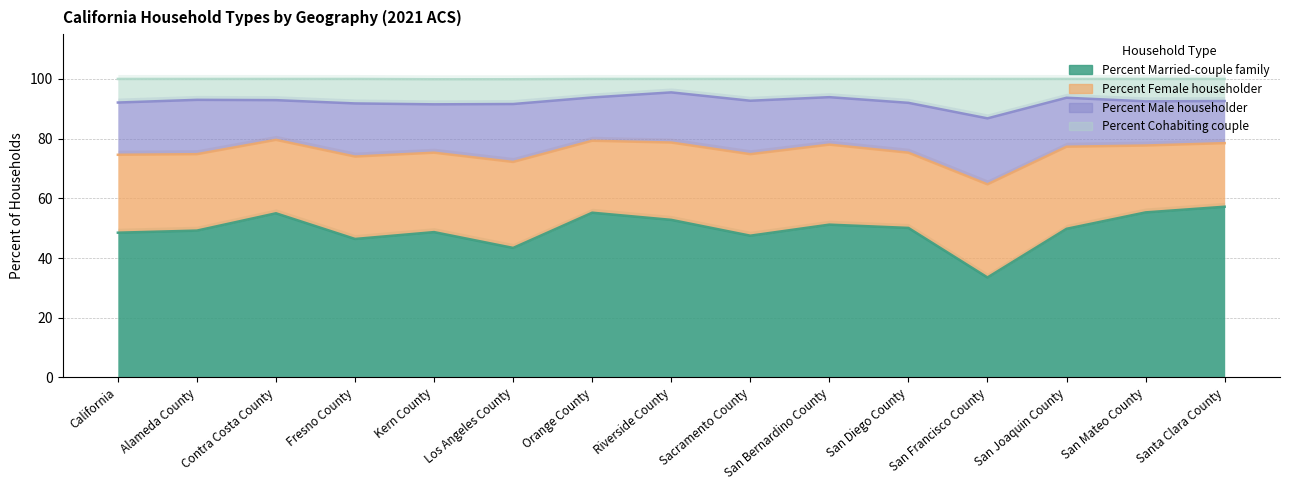

The Percent Married-couple family series shows 28.4 at San Diego County. True or false?

False